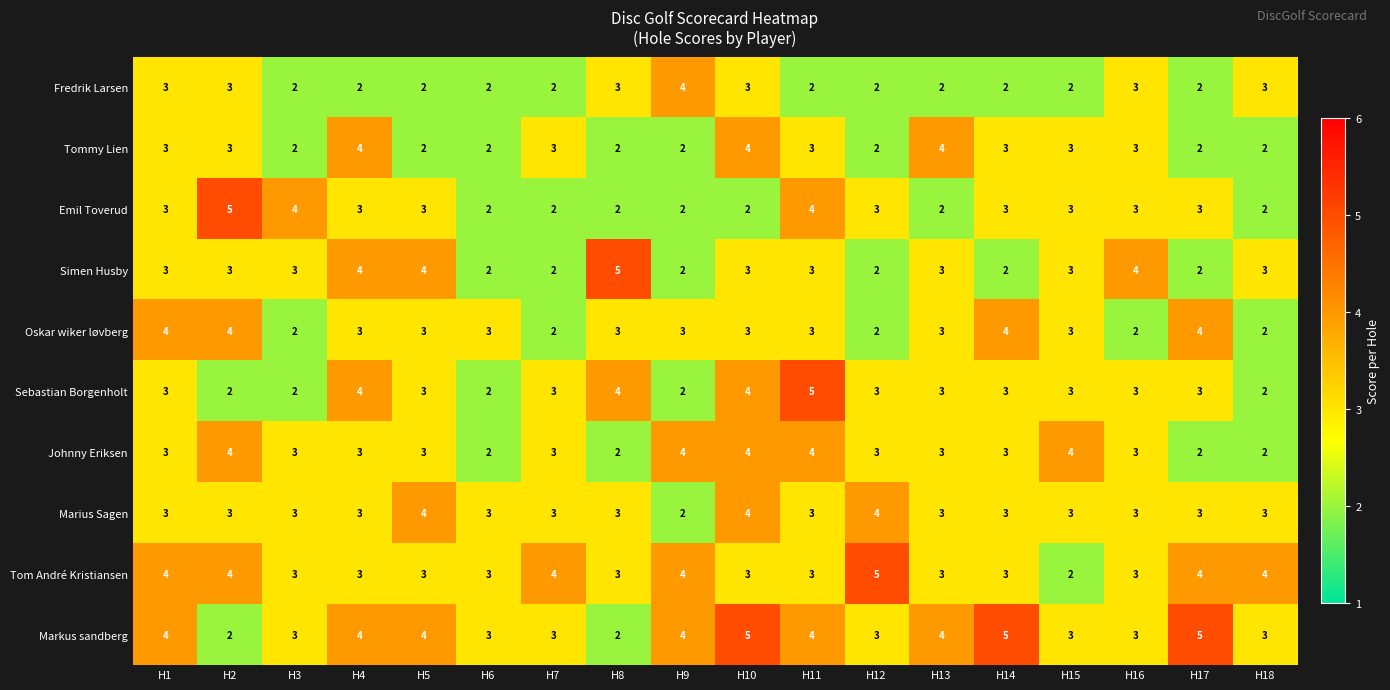

How many Tom André Kristiansen values are between 3 and 4?

16